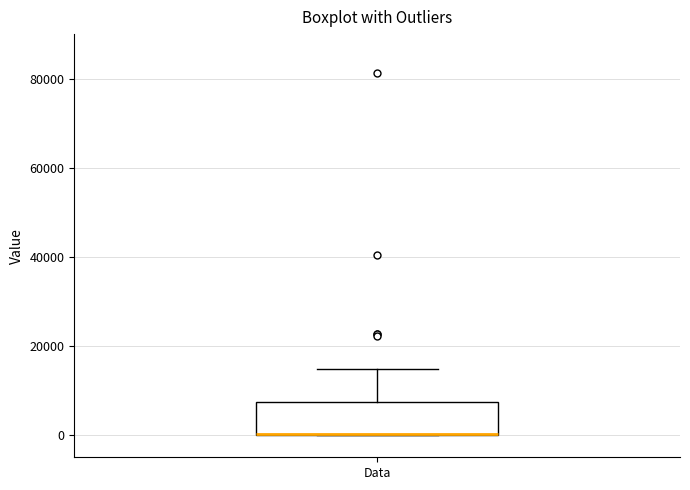

Where is the upper edge of the box for Data on the y-axis? The values are not printed on the chart, so give them approximately, as read against the axis.

8000